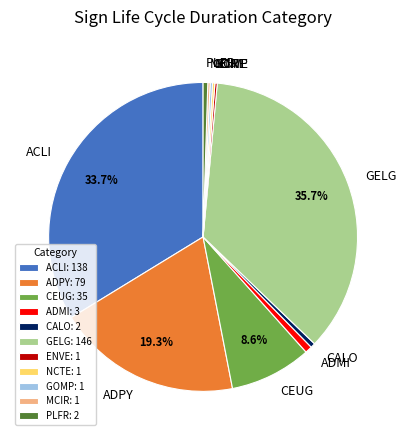

Does CEUG account for over 50% of the chart?

No